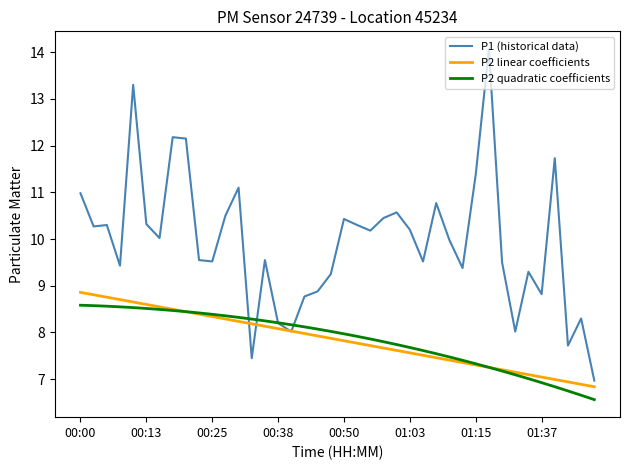

Which series has the widest spread of values?

P1 (historical data)